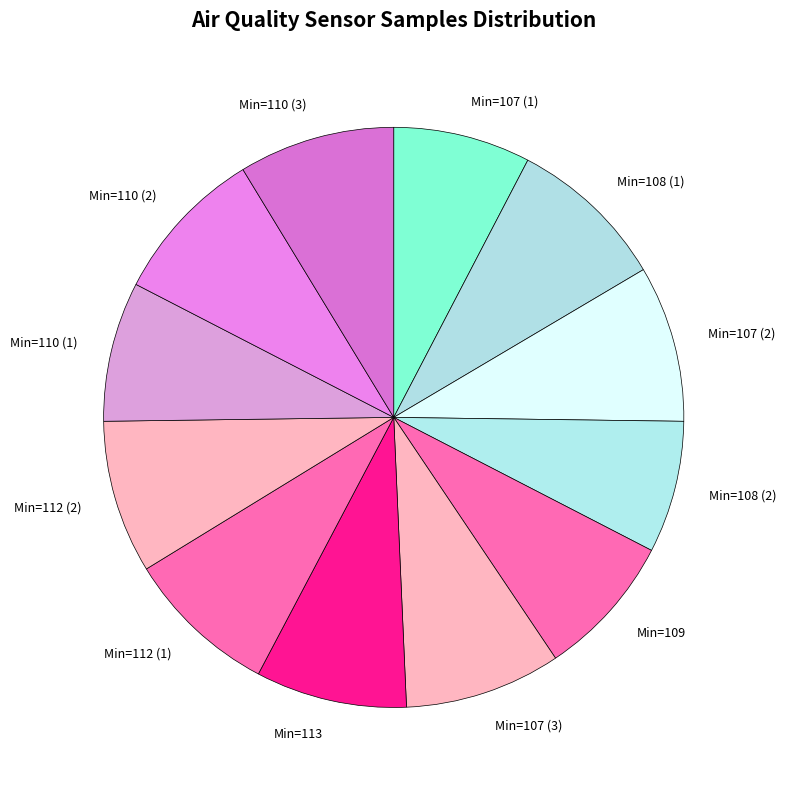

What is the ratio of the value at Min=110 (1) to the value at Min=107 (3)?

0.9